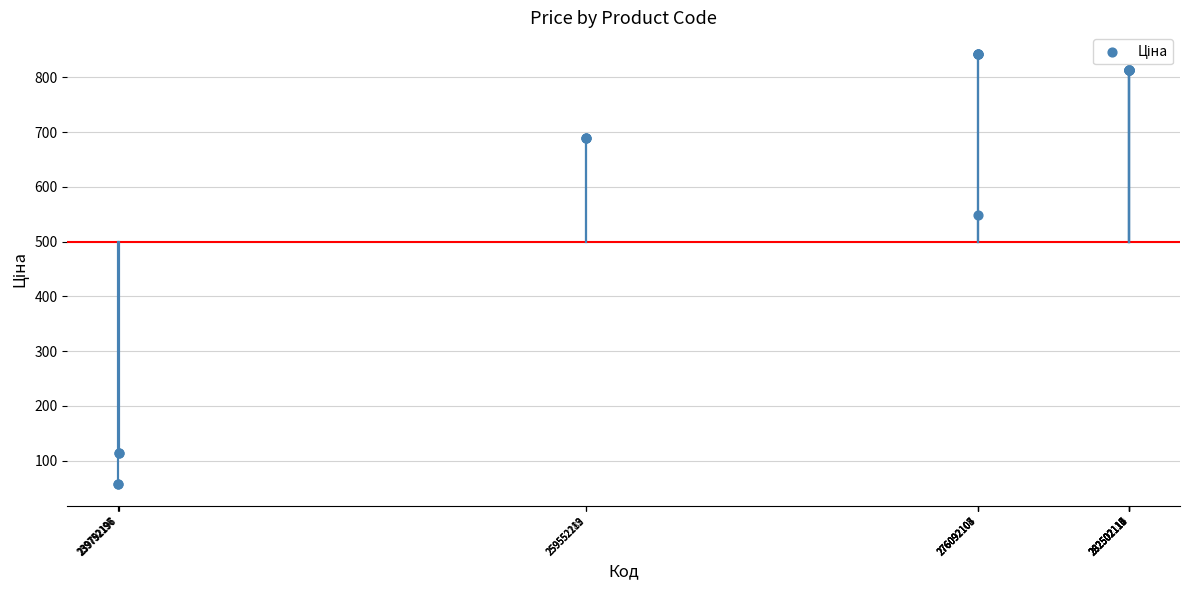

What Y value in the scatter plot is closest to 449?

547.8